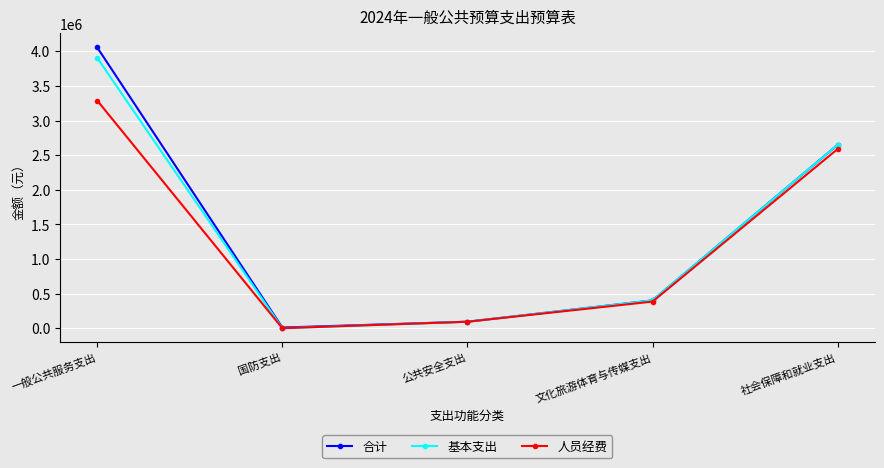

At which category does 人员经费 reach its first local valley?

国防支出